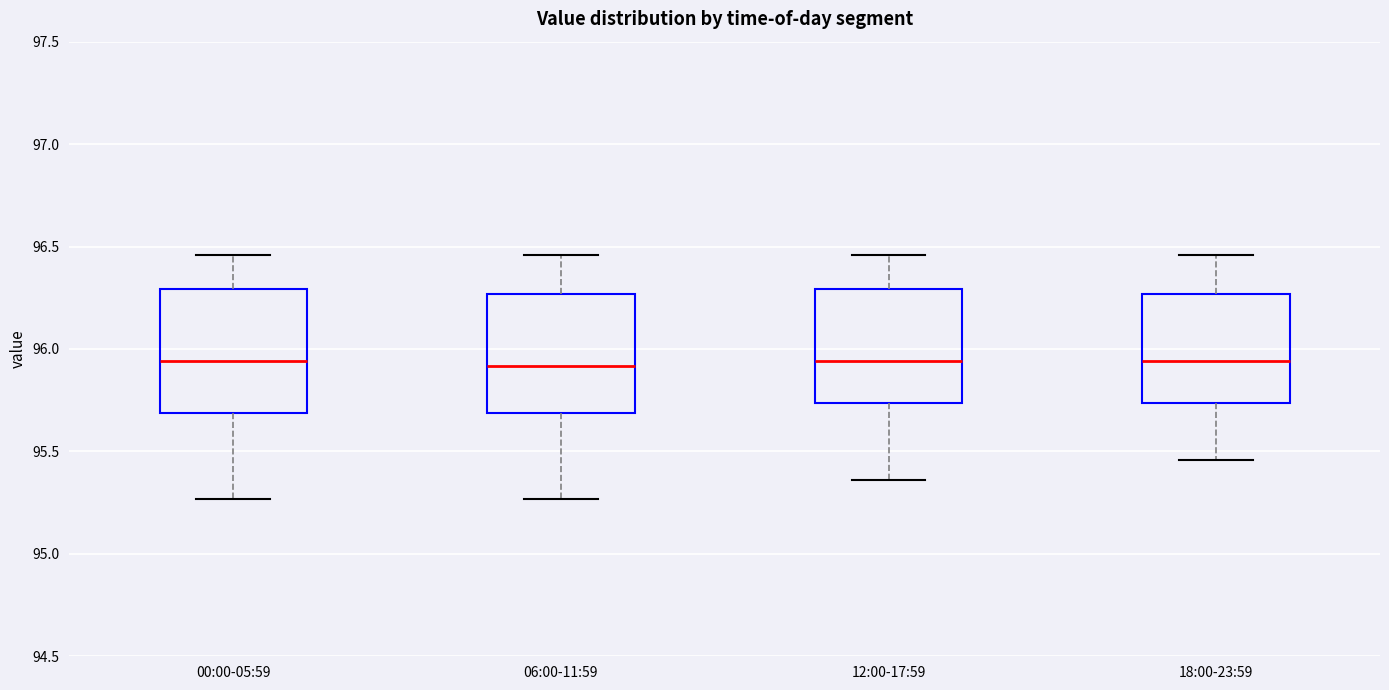

Reading left to right, transcribe this box plot: for each box, give where its median line is, the range the box spans, and where its two whiskers end, as read against the y-axis. The values are not printed on the chart, so give them approximately, as read against the axis.

00:00-05:59: median 95.95, box 95.70 to 96.30, whiskers 95.25 to 96.45
06:00-11:59: median 95.90, box 95.70 to 96.25, whiskers 95.25 to 96.45
12:00-17:59: median 95.95, box 95.75 to 96.30, whiskers 95.35 to 96.45
18:00-23:59: median 95.95, box 95.75 to 96.25, whiskers 95.45 to 96.45